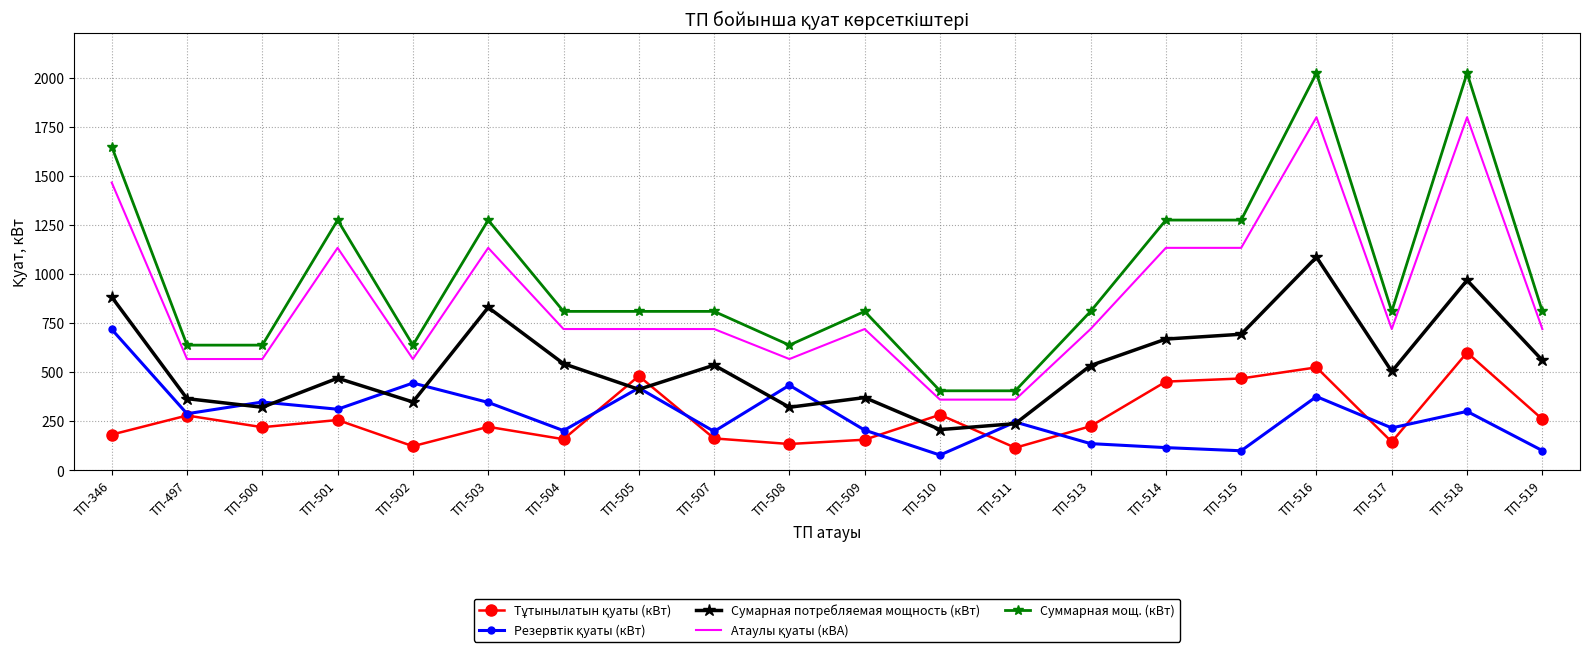

What is the maximum value shown in the chart?

2025.0